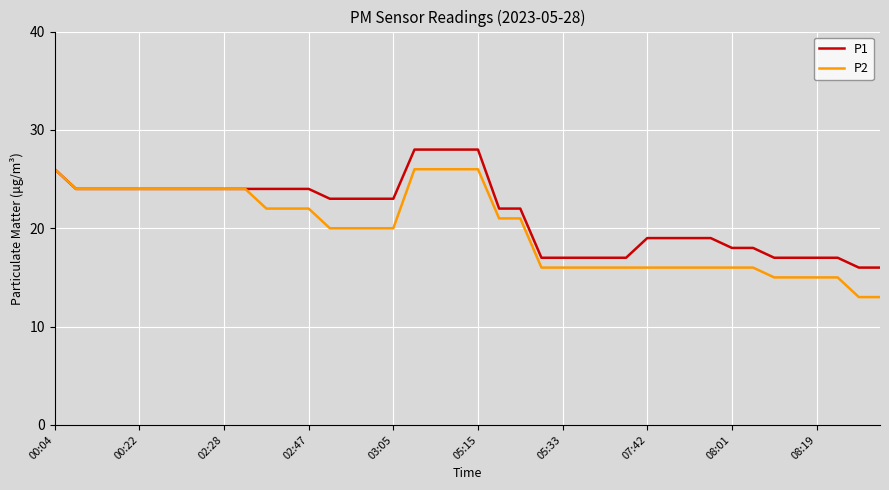

What is the smallest value displayed?

13